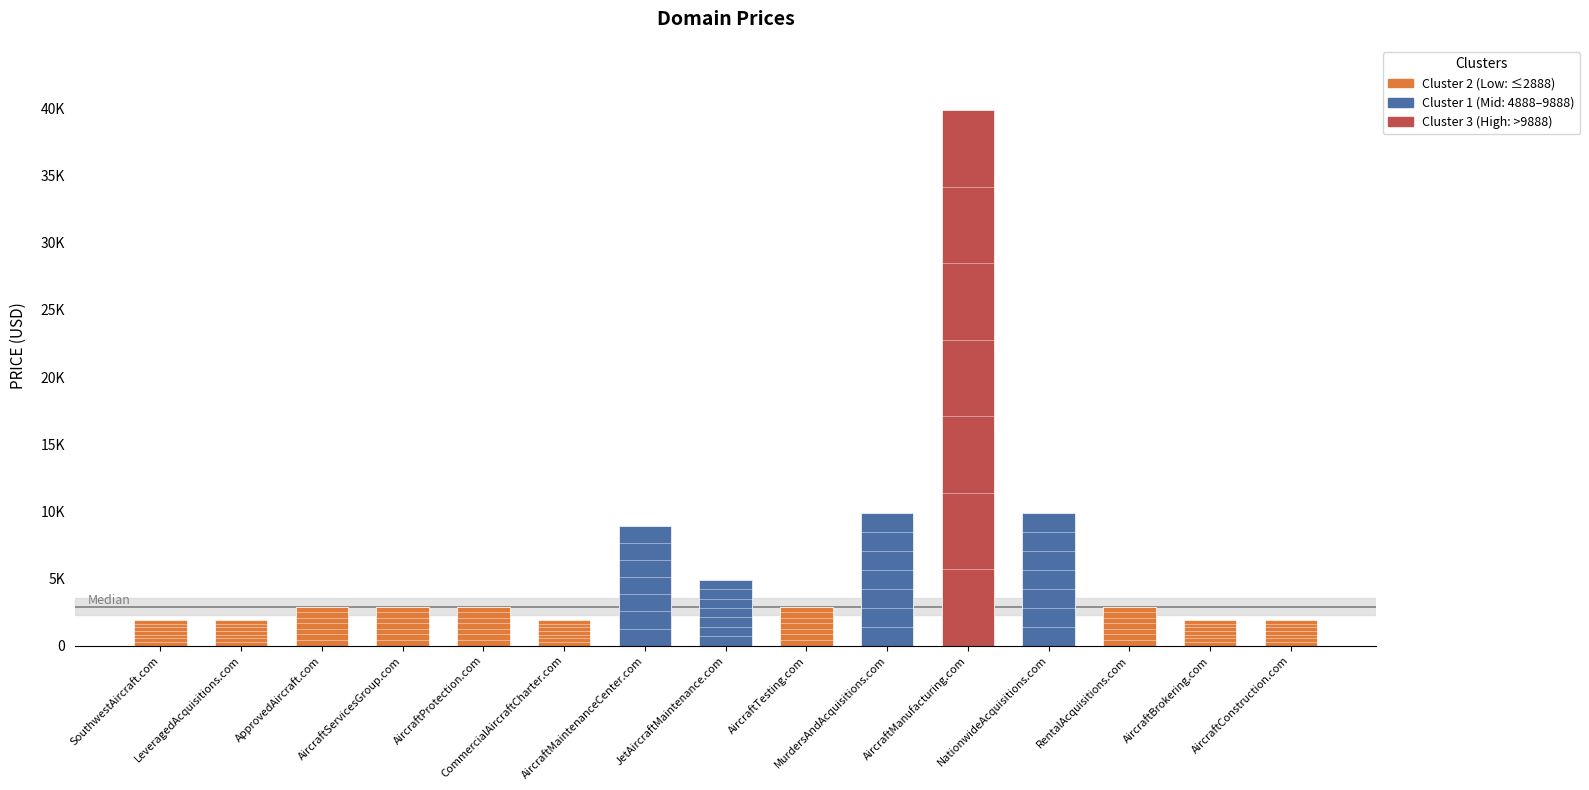

List the labels in order of value, largest first.

AircraftManufacturing.com, MurdersAndAcquisitions.com, NationwideAcquisitions.com, AircraftMaintenanceCenter.com, JetAircraftMaintenance.com, ApprovedAircraft.com, AircraftServicesGroup.com, AircraftProtection.com, AircraftTesting.com, RentalAcquisitions.com, SouthwestAircraft.com, LeveragedAcquisitions.com, CommercialAircraftCharter.com, AircraftBrokering.com, AircraftConstruction.com